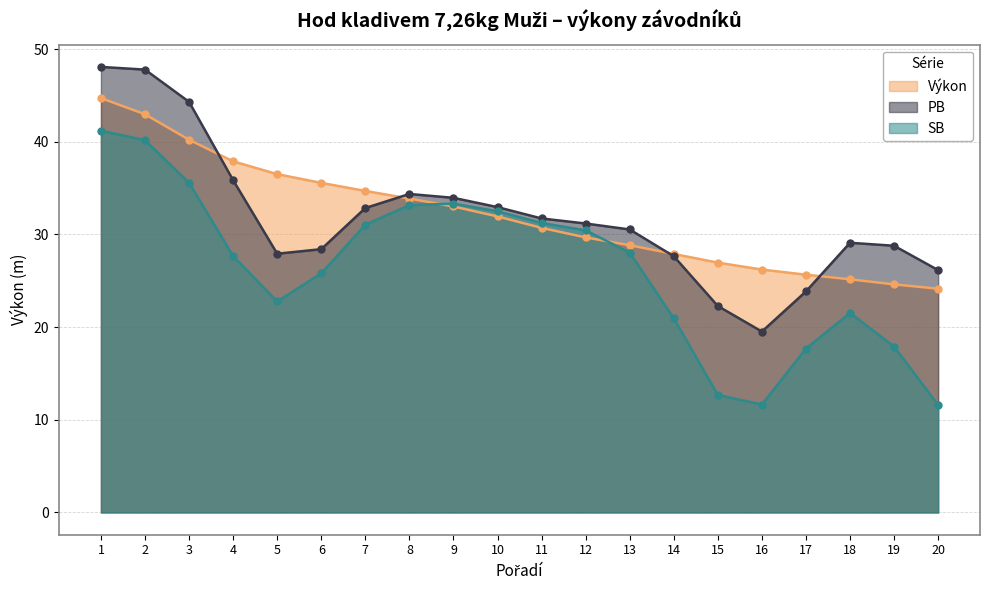

Rank the series at 3 from highest to lowest value.

PB, Výkon, SB